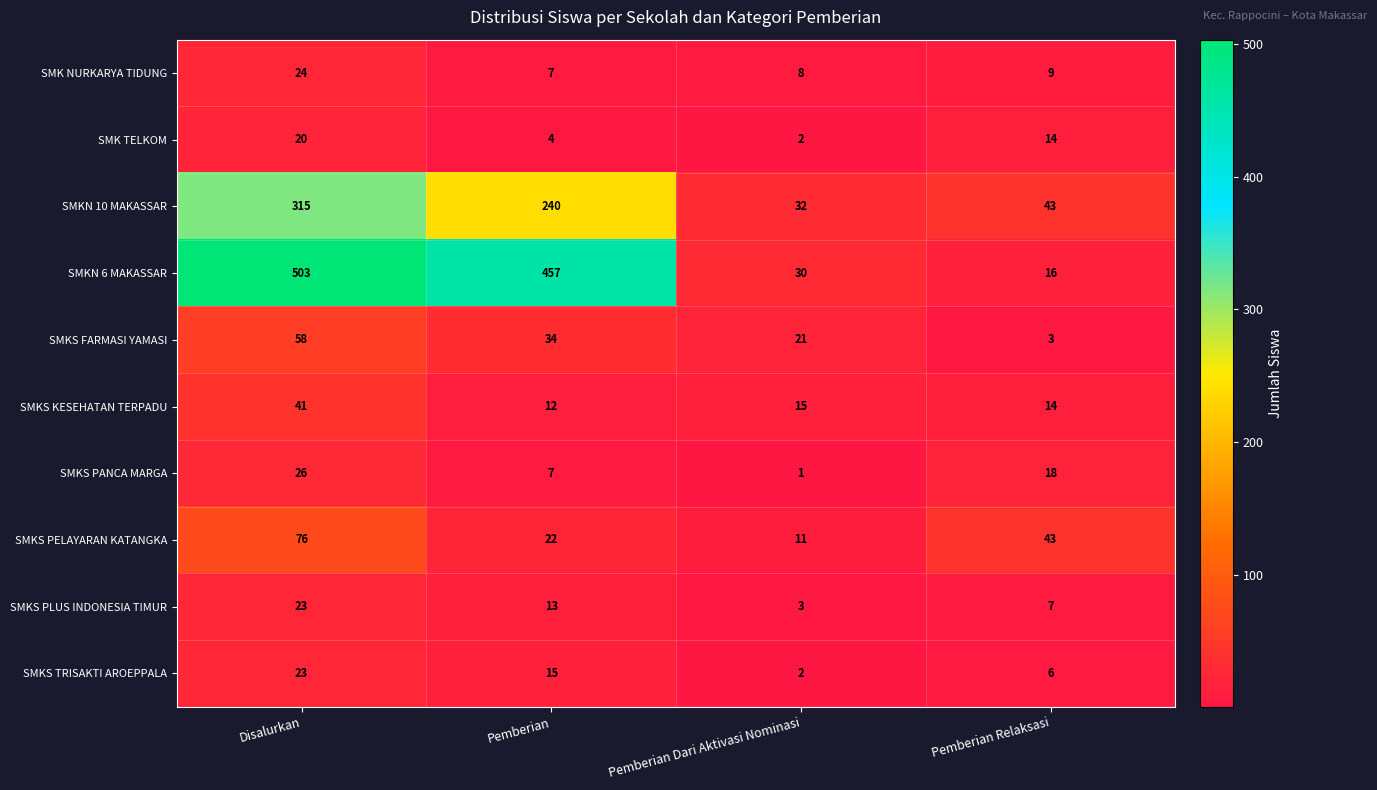

What is the difference between the maximum and minimum values in the SMKN 10 MAKASSAR series?

283